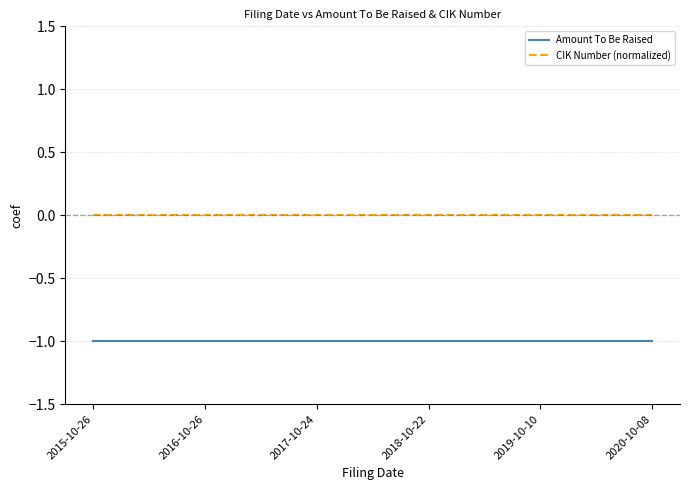

What position from the right is 2015-10-26?

6